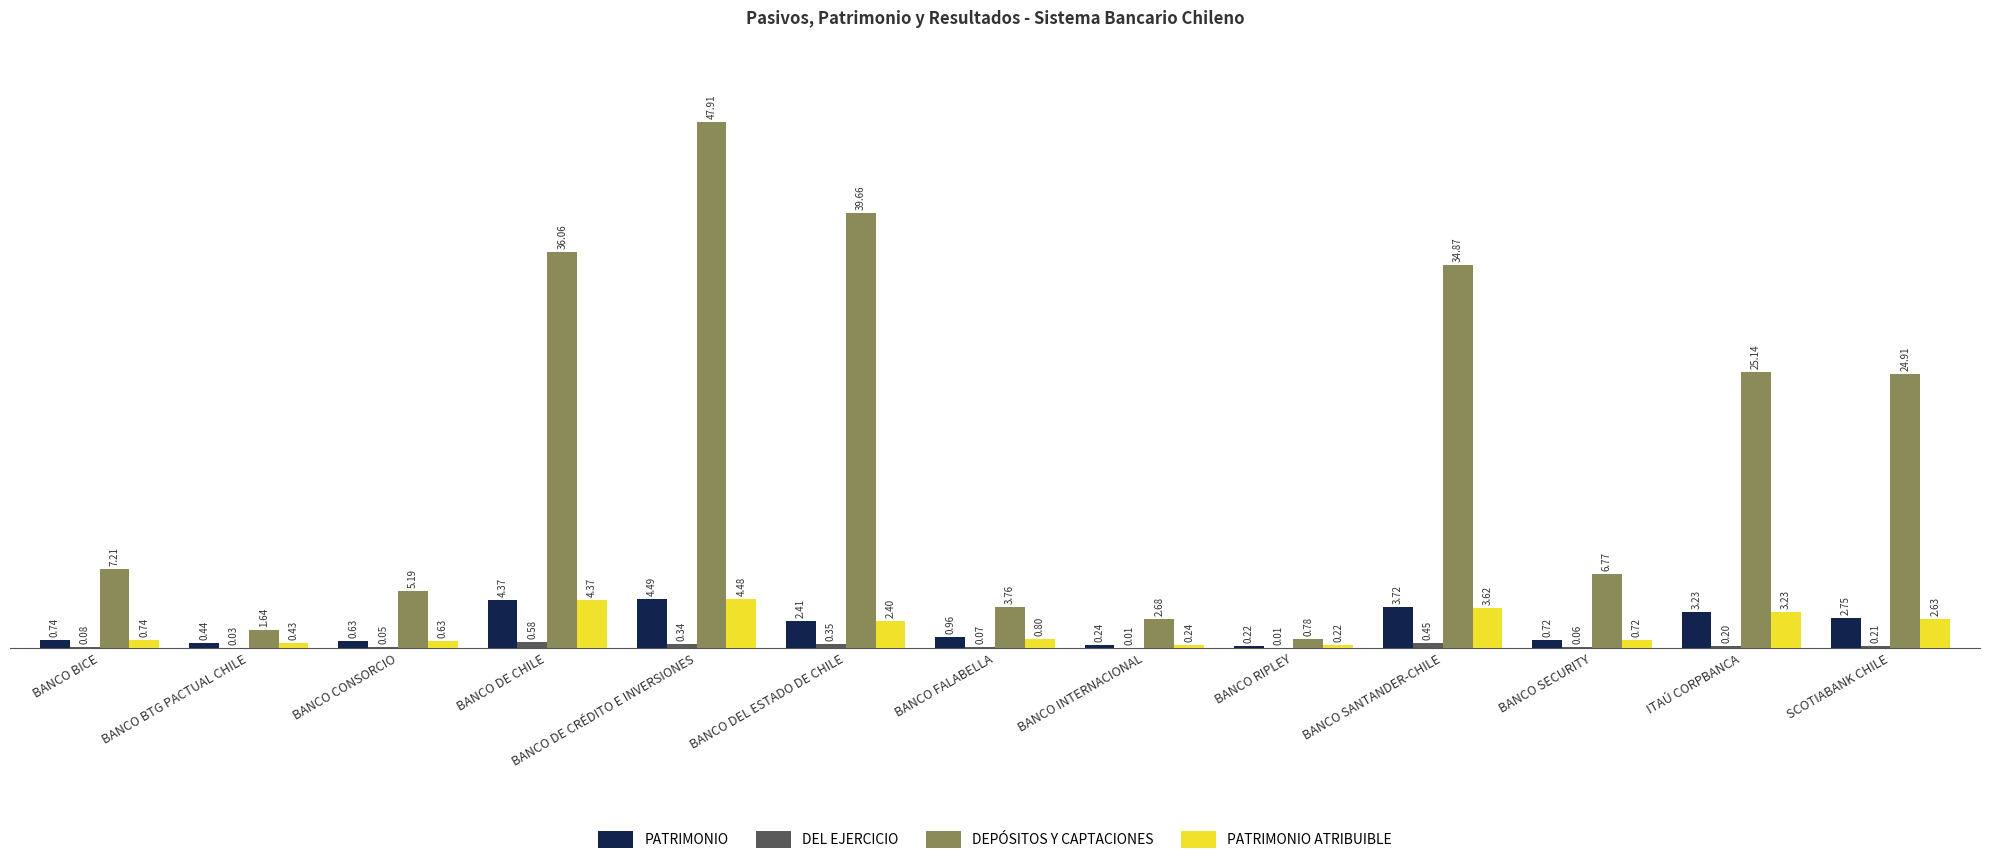

Which category has the highest value across all series?

BANCO DE CRÉDITO E INVERSIONES